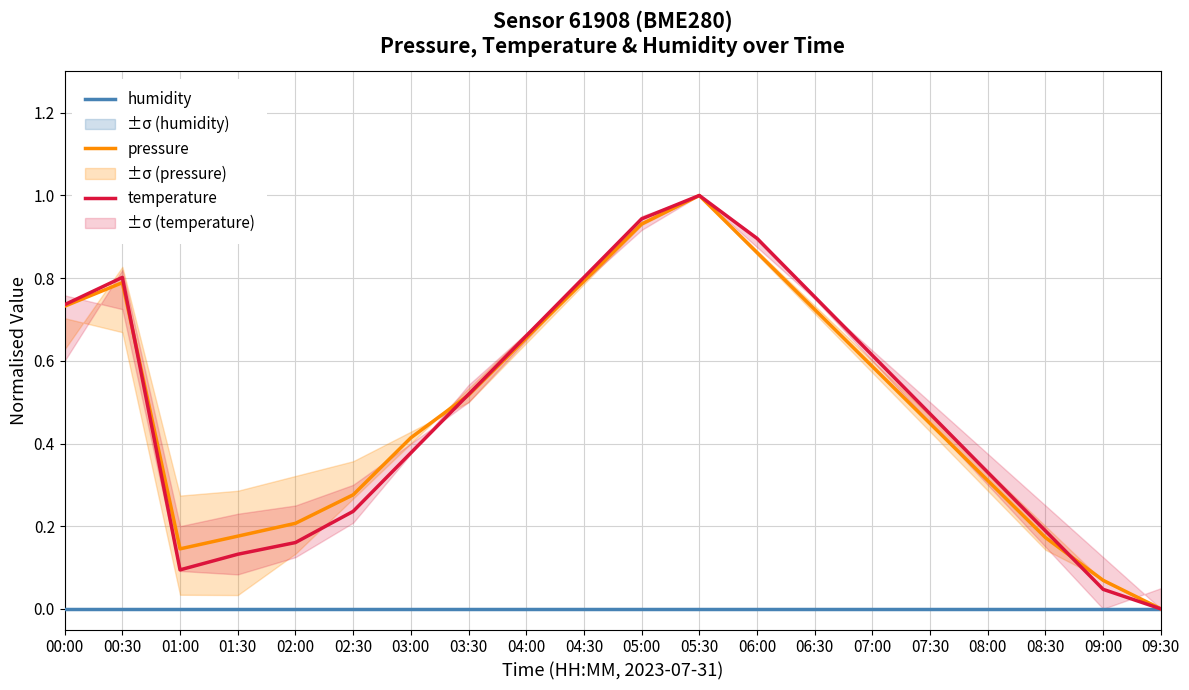

Reading right to left, transcribe all the data shown in this chart.

humidity: 09:30=0.0	09:00=0.0	08:30=0.0	08:00=0.0	07:30=0.0	07:00=0.0	06:30=0.0	06:00=0.0	05:30=0.0	05:00=0.0	04:30=0.0	04:00=0.0	03:30=0.0	03:00=0.0	02:30=0.0	02:00=0.0	01:30=0.0	01:00=0.0	00:30=0.0	00:00=0.0
pressure: 09:30=0.0	09:00=0.1	08:30=0.2	08:00=0.3	07:30=0.4	07:00=0.6	06:30=0.7	06:00=0.9	05:30=1.0	05:00=0.9	04:30=0.8	04:00=0.7	03:30=0.5	03:00=0.4	02:30=0.3	02:00=0.2	01:30=0.2	01:00=0.1	00:30=0.8	00:00=0.7
temperature: 09:30=0.0	09:00=0.0	08:30=0.2	08:00=0.3	07:30=0.5	07:00=0.6	06:30=0.8	06:00=0.9	05:30=1.0	05:00=0.9	04:30=0.8	04:00=0.7	03:30=0.5	03:00=0.4	02:30=0.2	02:00=0.2	01:30=0.1	01:00=0.1	00:30=0.8	00:00=0.7